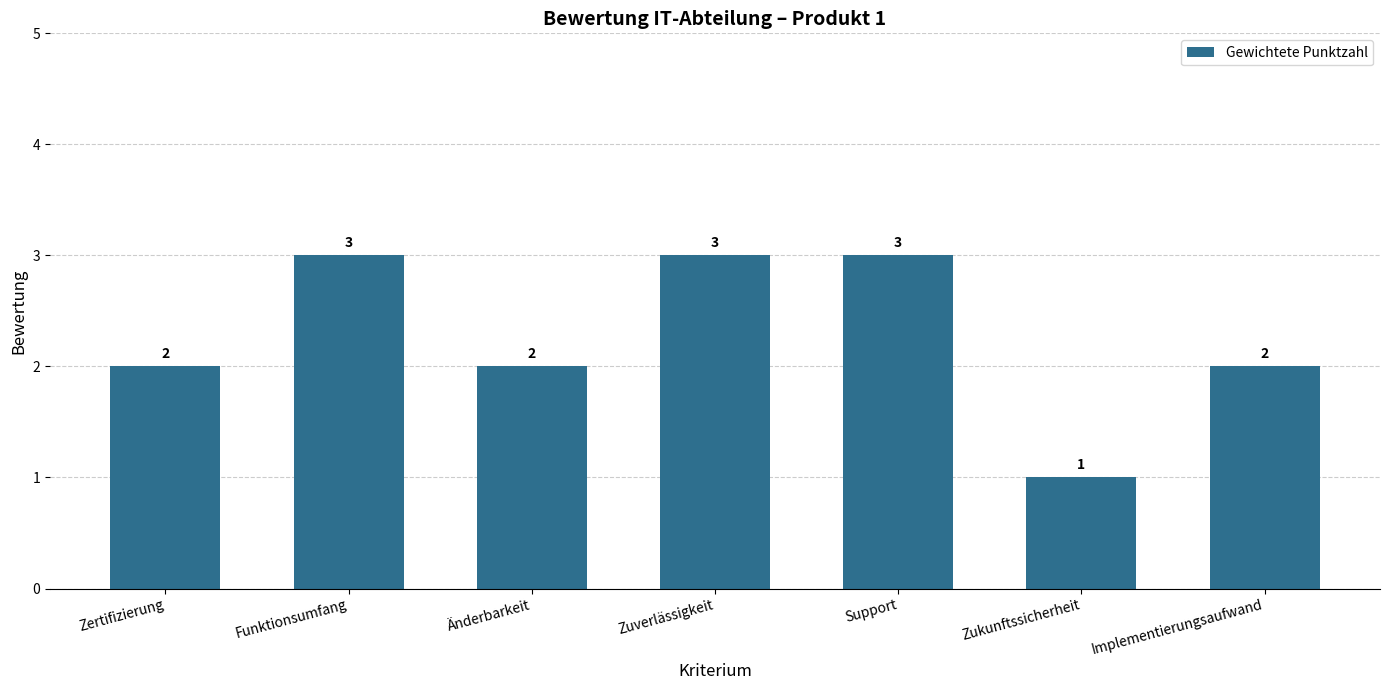

Reading left to right, transcribe all the data shown in this chart.

2	3	2	3	3	1	2